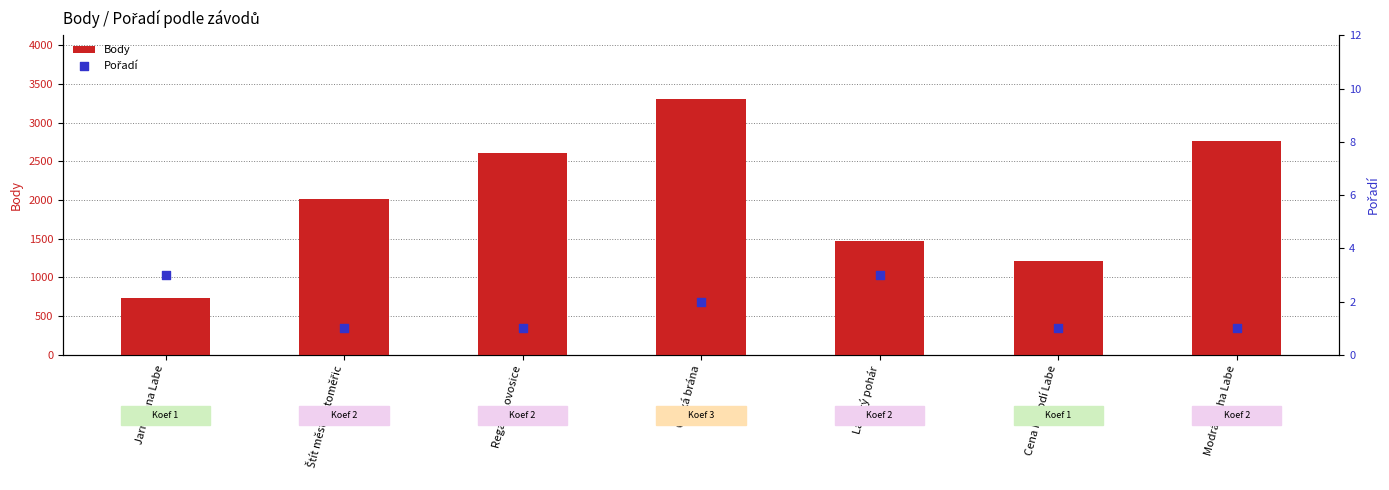

What are all the series names shown in the legend?

Body, Pořadí